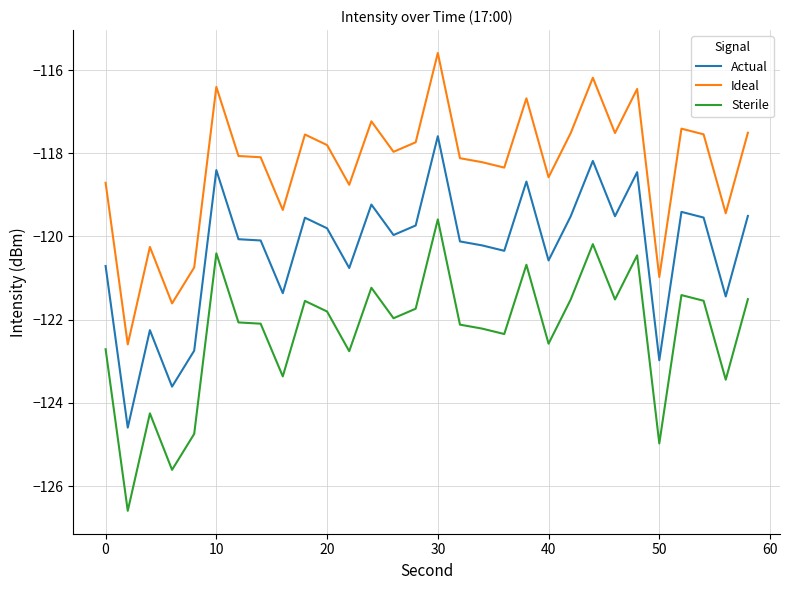

True or false: Actual and Ideal intersect in this chart.

False